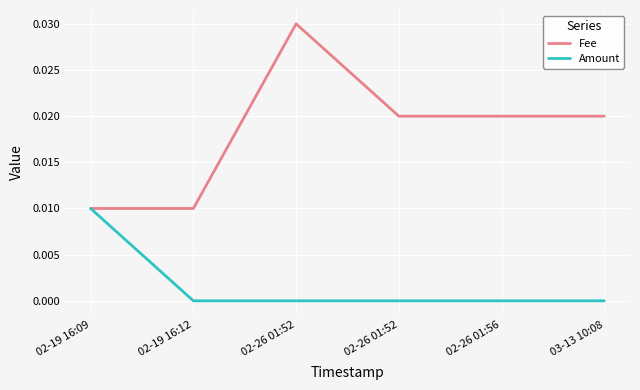

The Fee series shows 0.0 at 03-13 10:08. True or false?

True